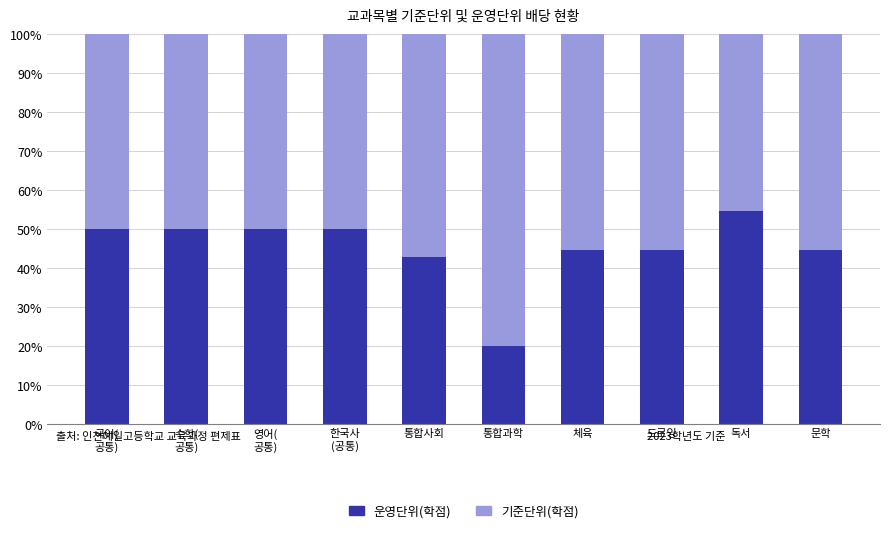

True or false: 운영단위(학점) has a value of 54.5 at 독서.

True